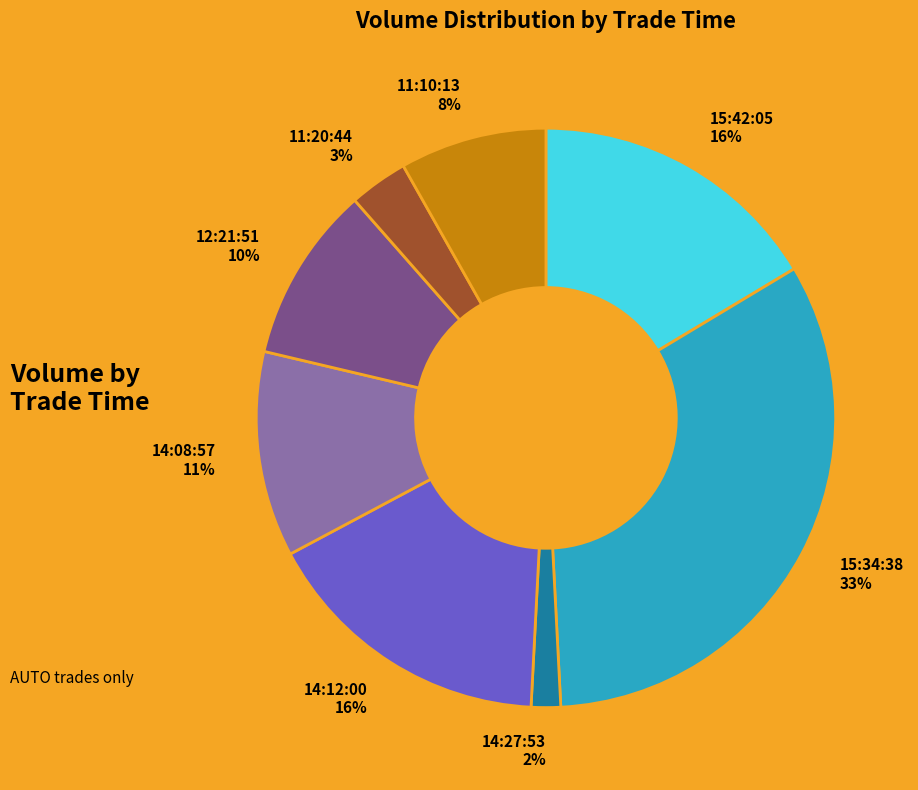

Is there any slice that represents more than half of the pie?

No